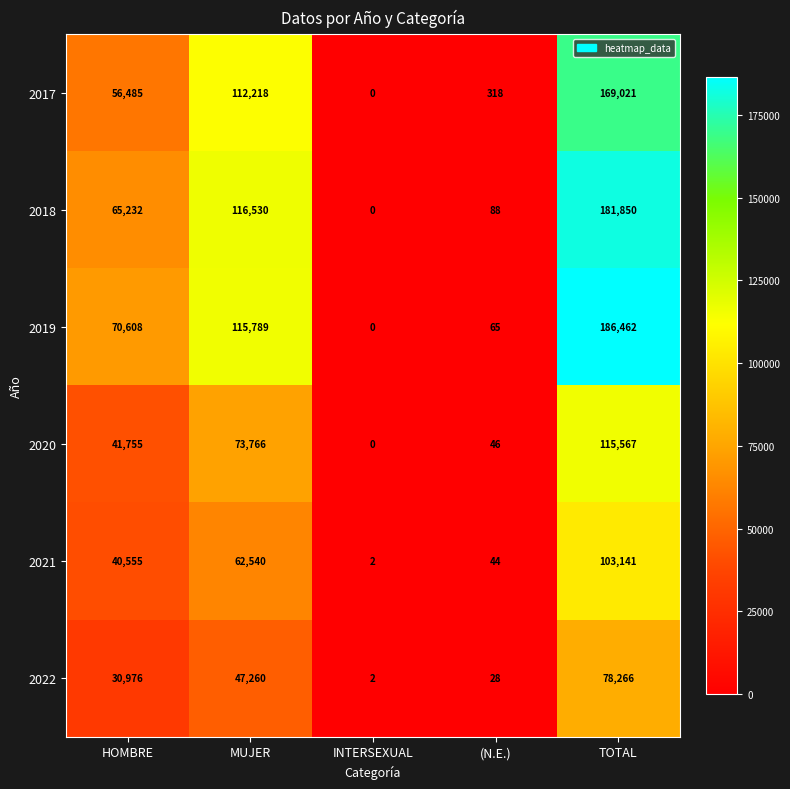

The value of 2022 at (N.E.) is 8. True or false?

False